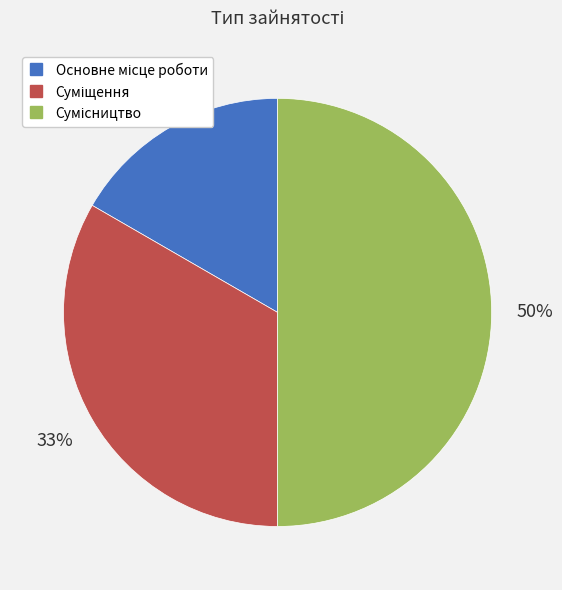

How many segments does this pie chart have?

3